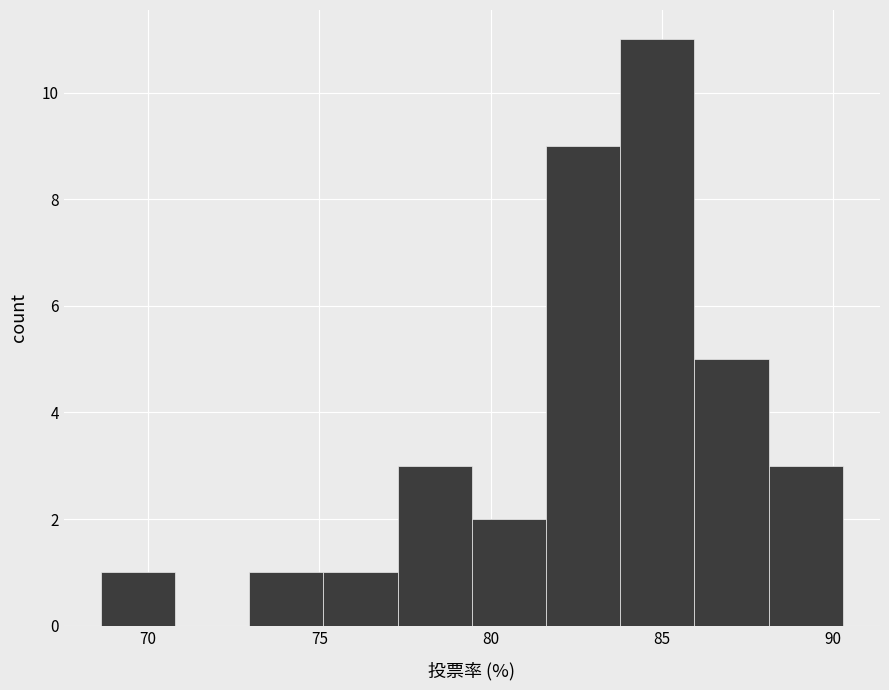

What is the height of the bar covering 79.5 to 81.5 on the x-axis? Neither the bar edges nor the heights are printed on the chart, so give them approximately, as read against the axes.

2